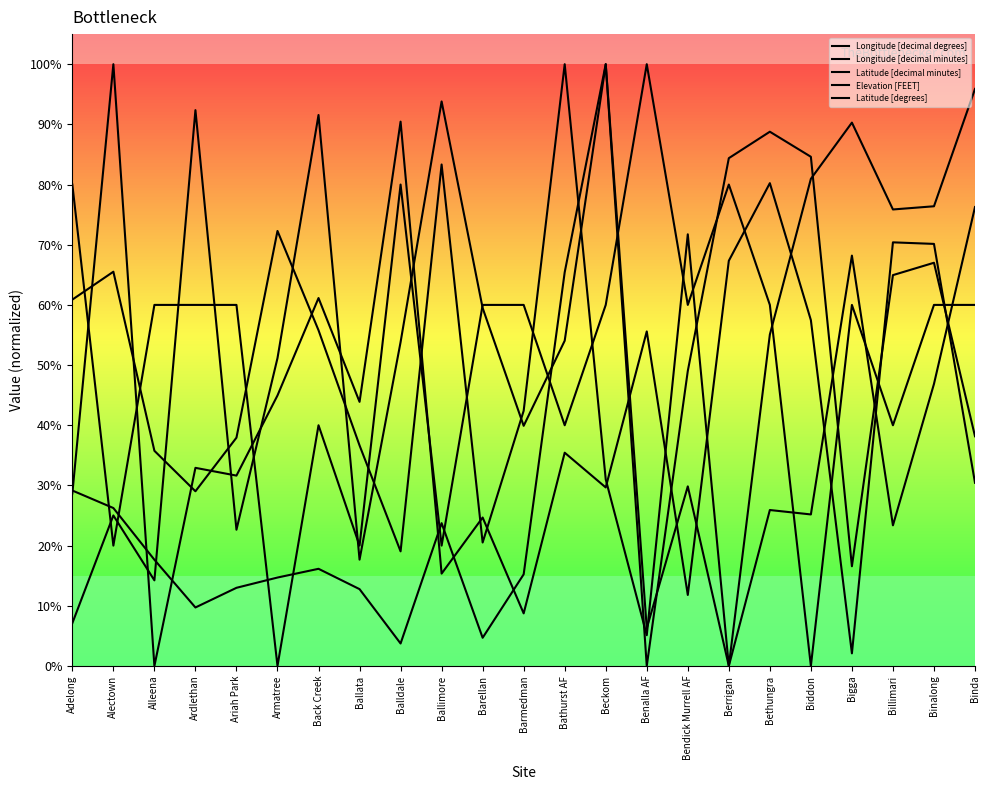

Which category has the lowest value across all series?

Berrigan